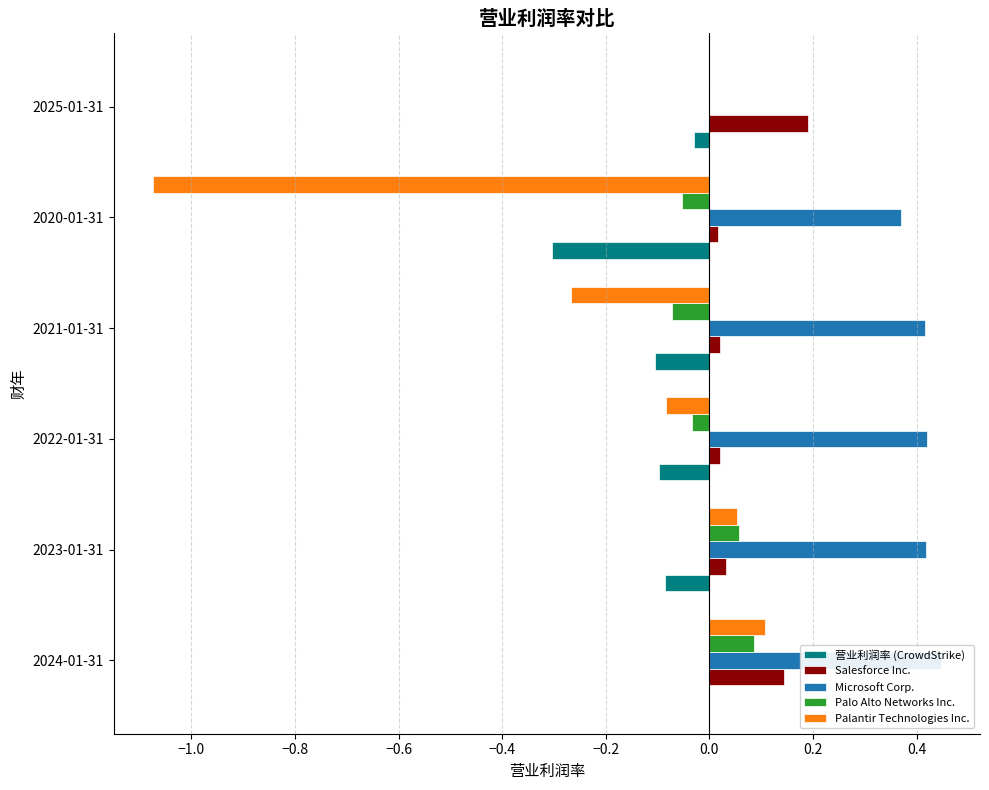

What is the smallest value displayed?

-1.1